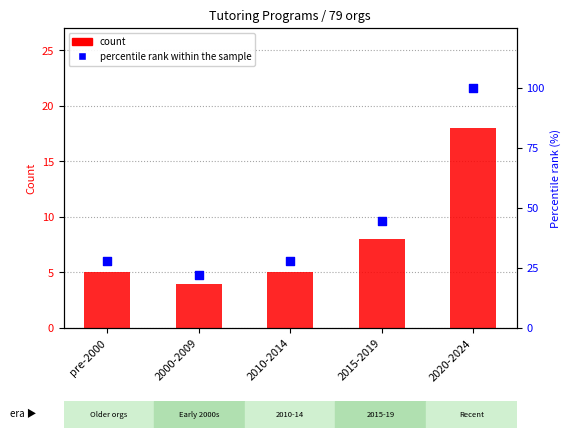

Which series reaches the maximum Y coordinate?

percentile rank within sample